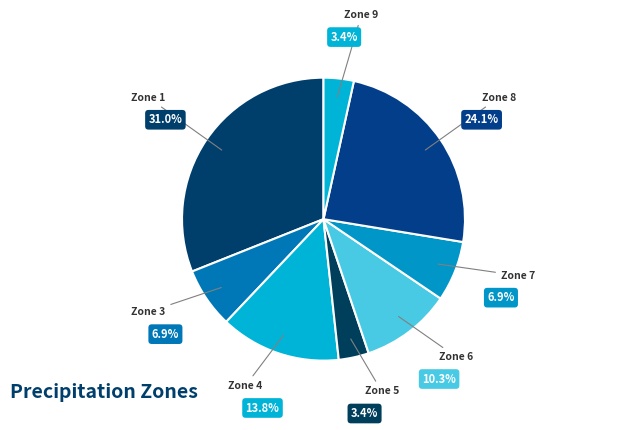

How many segments does this pie chart have?

8